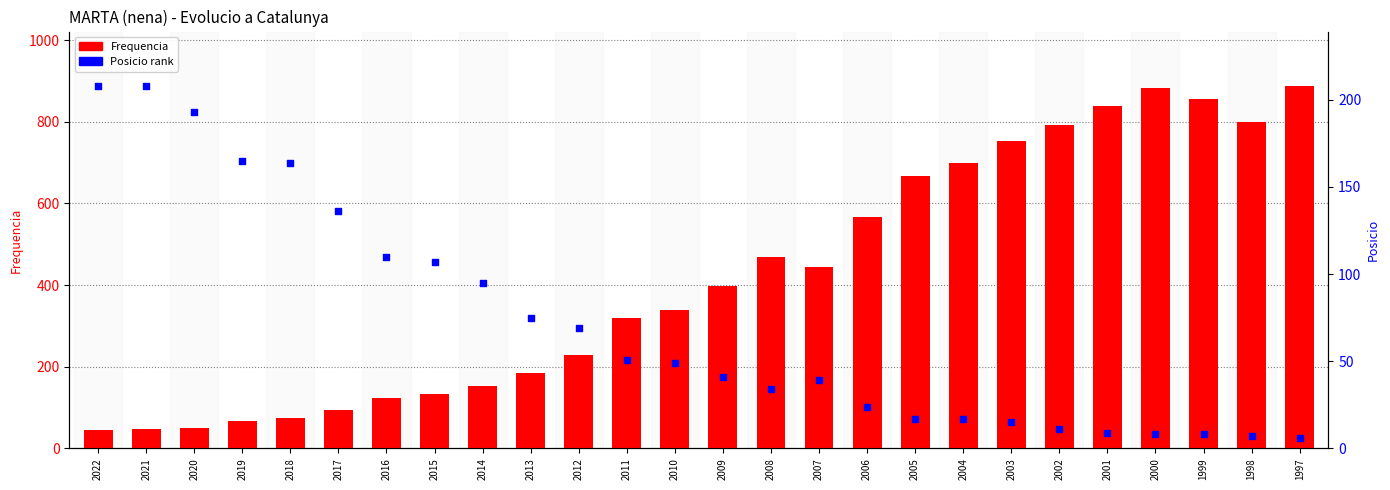

Which series has the largest Y range (max minus min)?

Frequencia